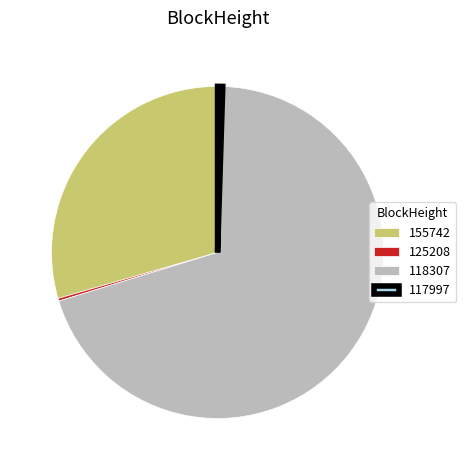

True or false: 155742 accounts for 38% of the total.

False